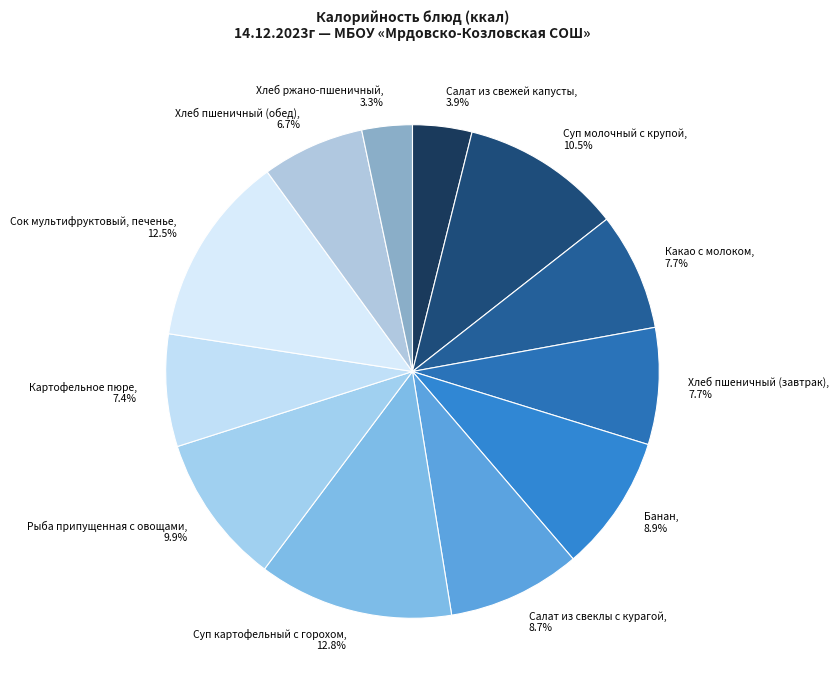

What is the smallest slice in the pie chart?

Хлеб ржано-пшеничный